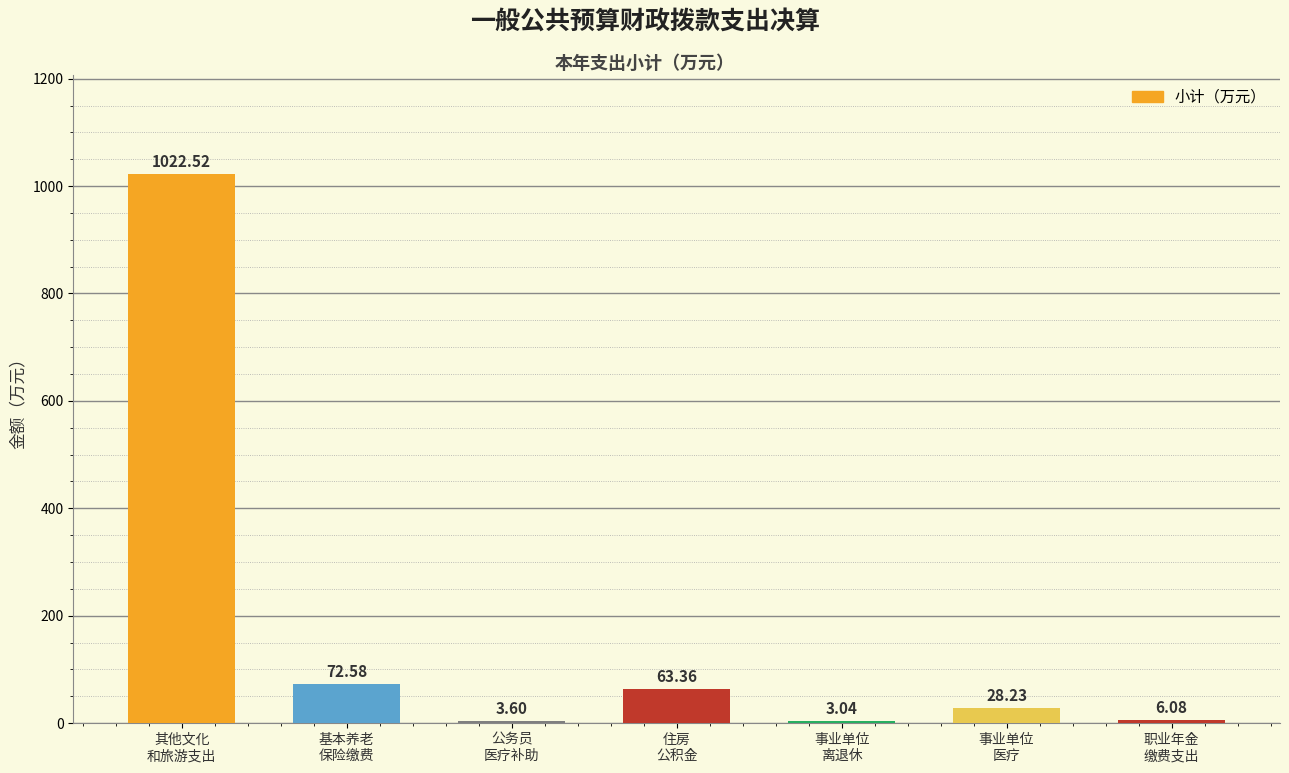

Between 基本养老
保险缴费 and 职业年金
缴费支出, which is larger?

基本养老
保险缴费